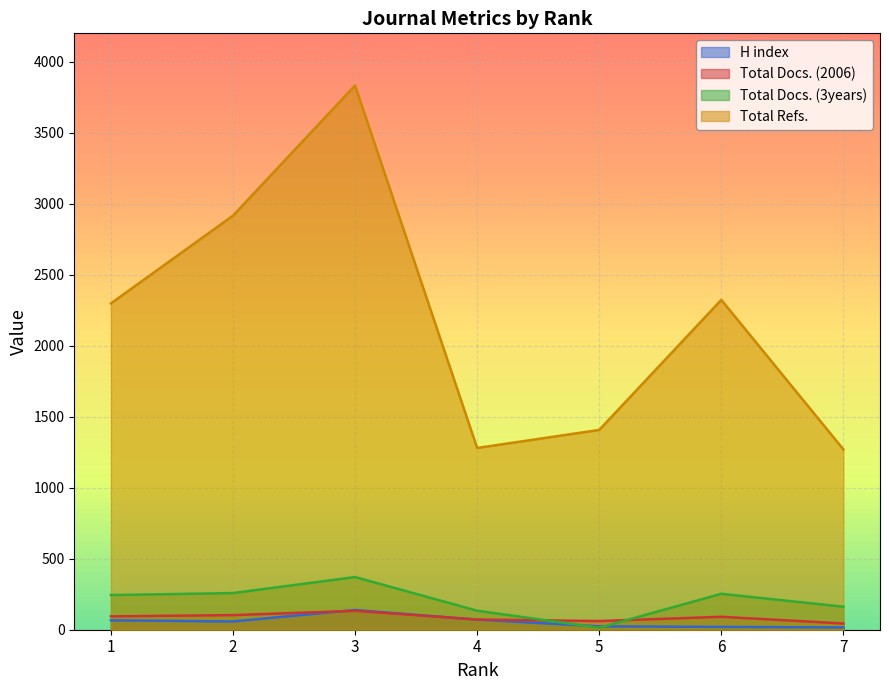

The value of Total Docs. (3years) at 5 is 14. True or false?

True